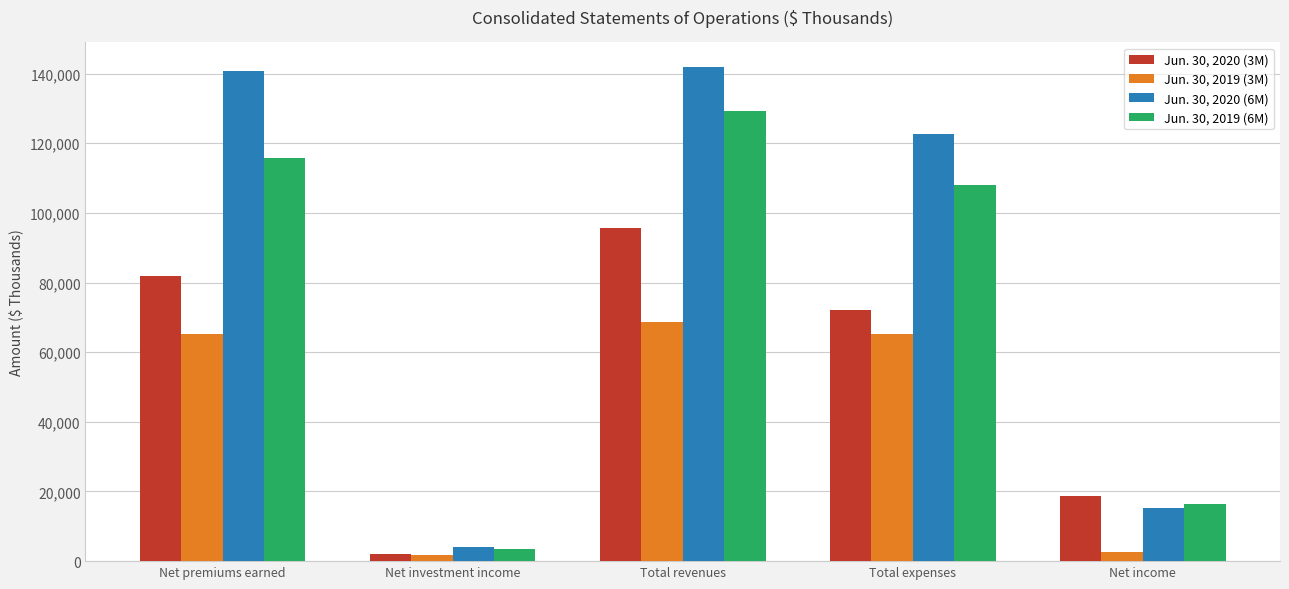

What is the maximum value shown in the chart?

141853